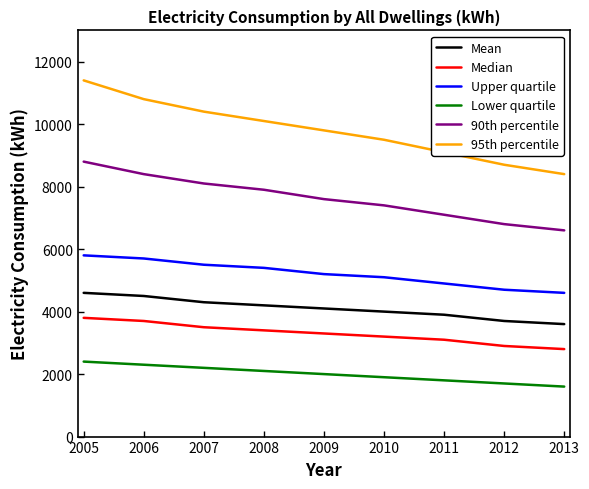

What is the difference between the maximum and minimum values in the Lower quartile series?

800